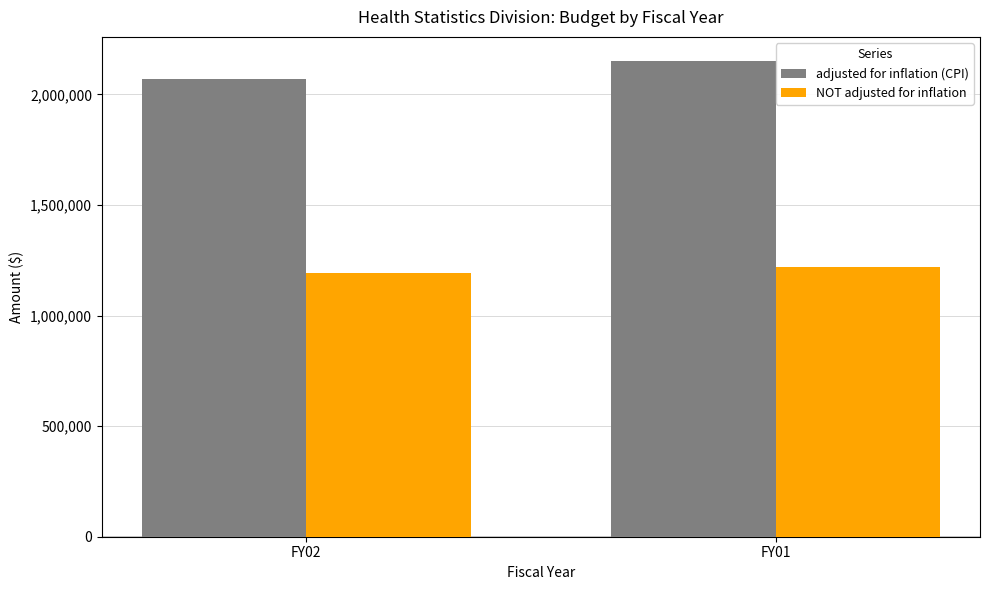

What is the maximum value for adjusted for inflation (CPI)?

2152728